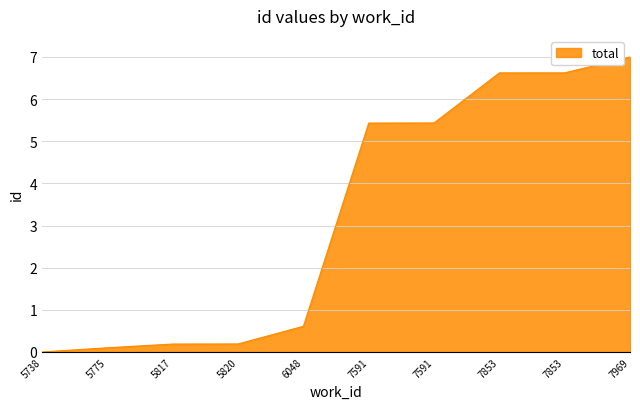

What is the sum of the values at 7591 and 7591?

10.9